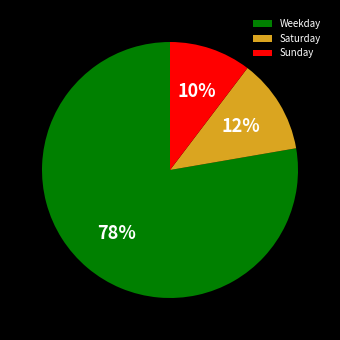

Is there a majority slice in this chart?

Yes